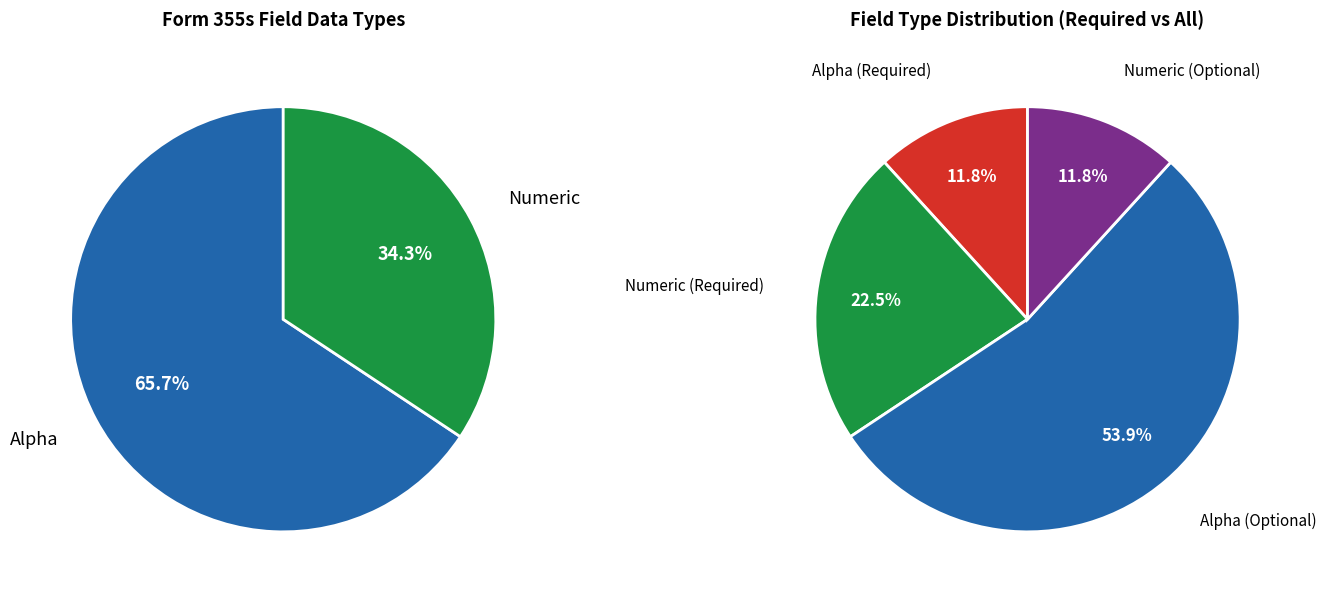

Rank the categories by value from highest to lowest.

Alpha, Numeric